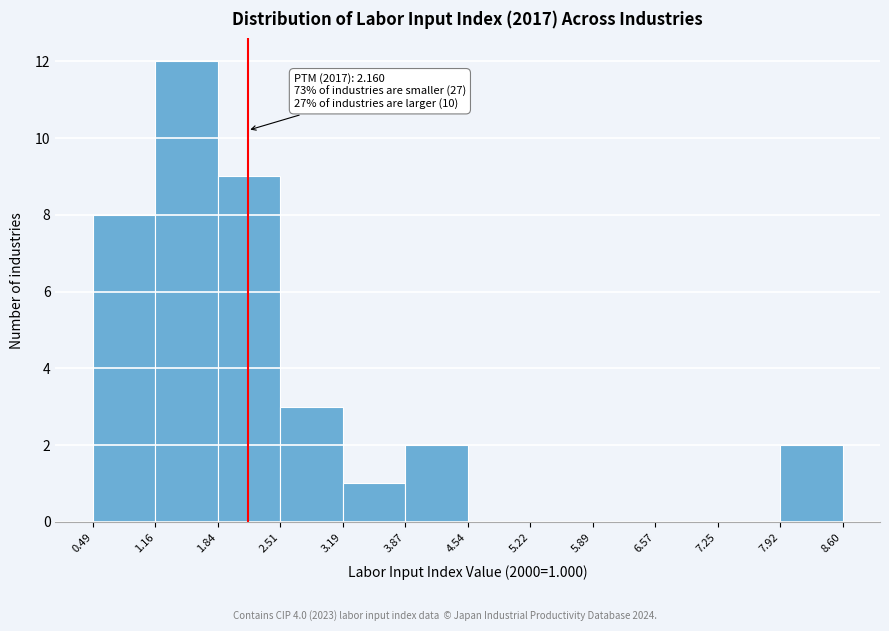

Which range on the x-axis has the tallest bar?

1.16 to 1.84